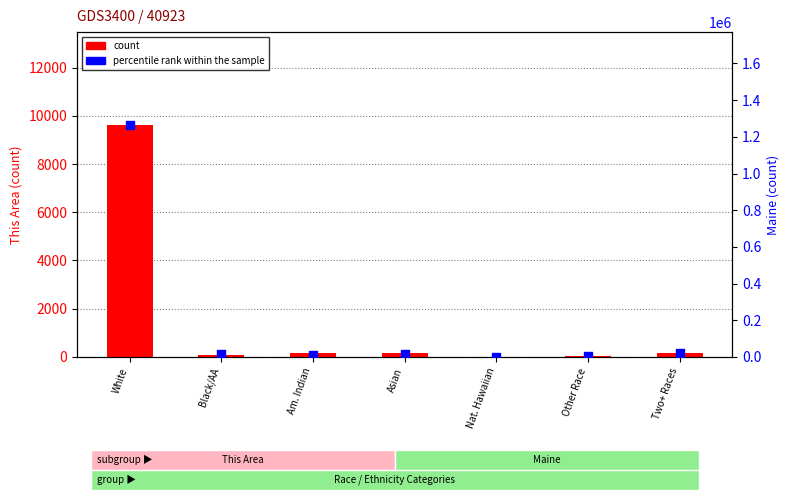

Which series has the widest spread of Y values?

percentile rank within the sample